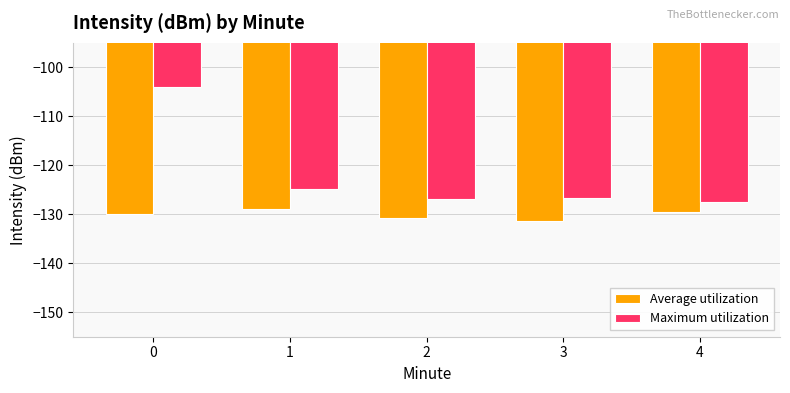

What is the difference between the maximum and minimum values in the Average utilization series?

2.4